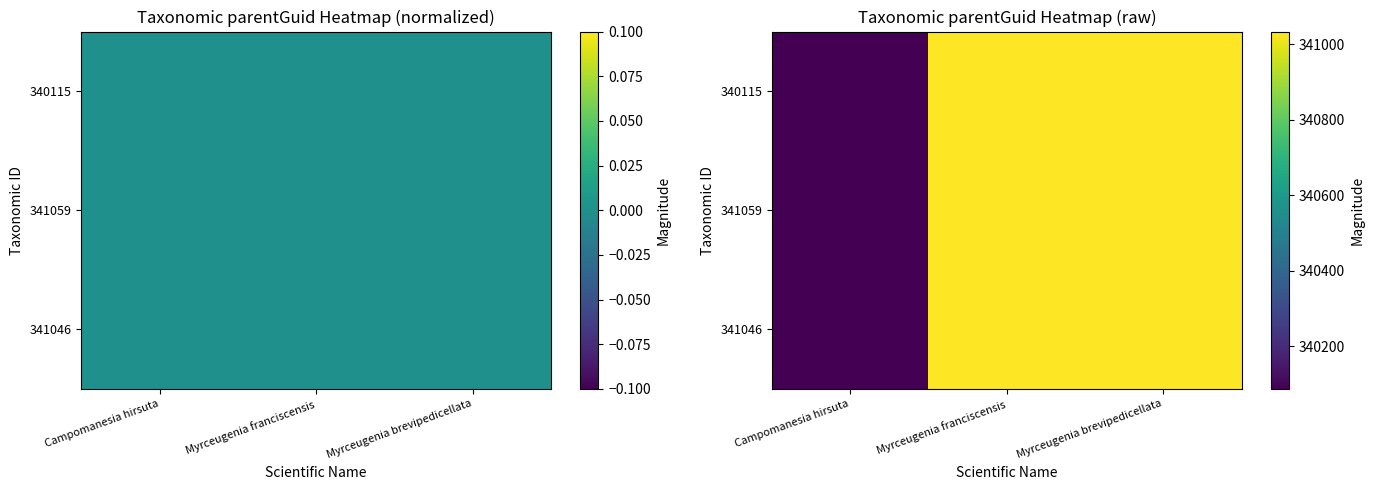

The 341046 series shows 341034 at Myrceugenia brevipedicellata. True or false?

True